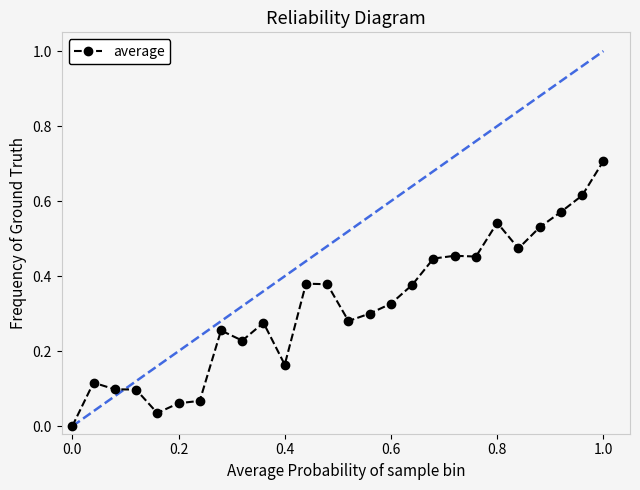

True or false: there are more than 2 points higher than both neighbors.

True